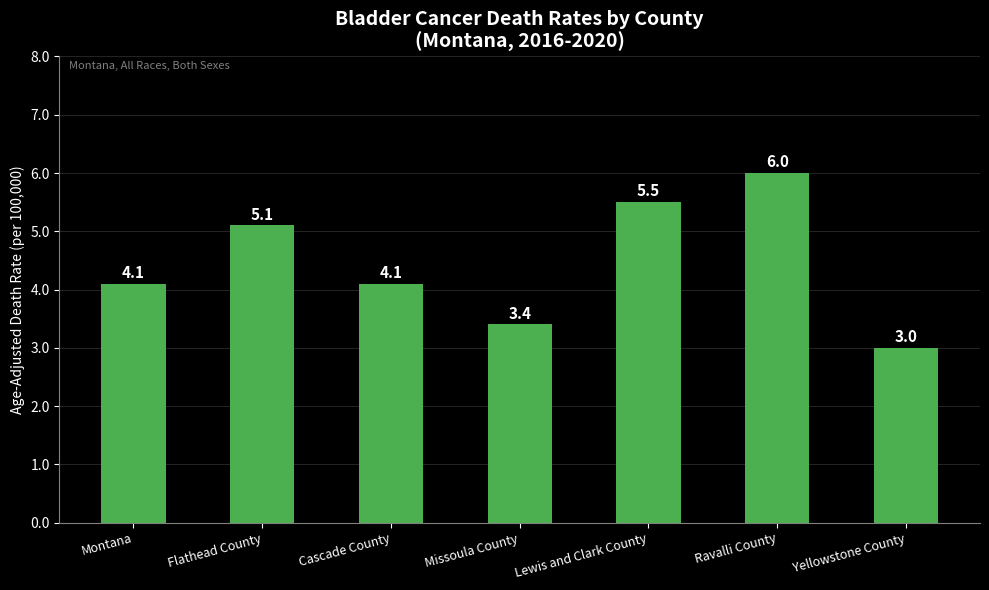

What is the minimum value shown in the chart?

3.0